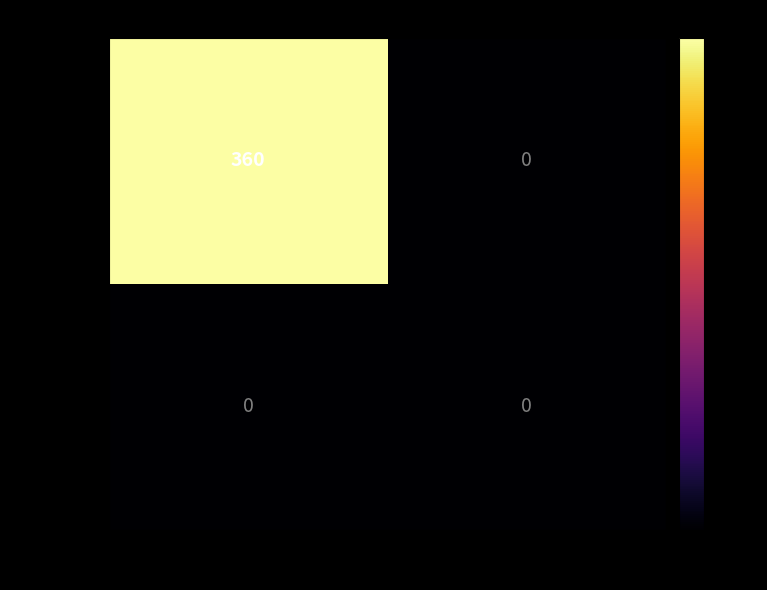

At which category is the sum across all series the highest?

-1